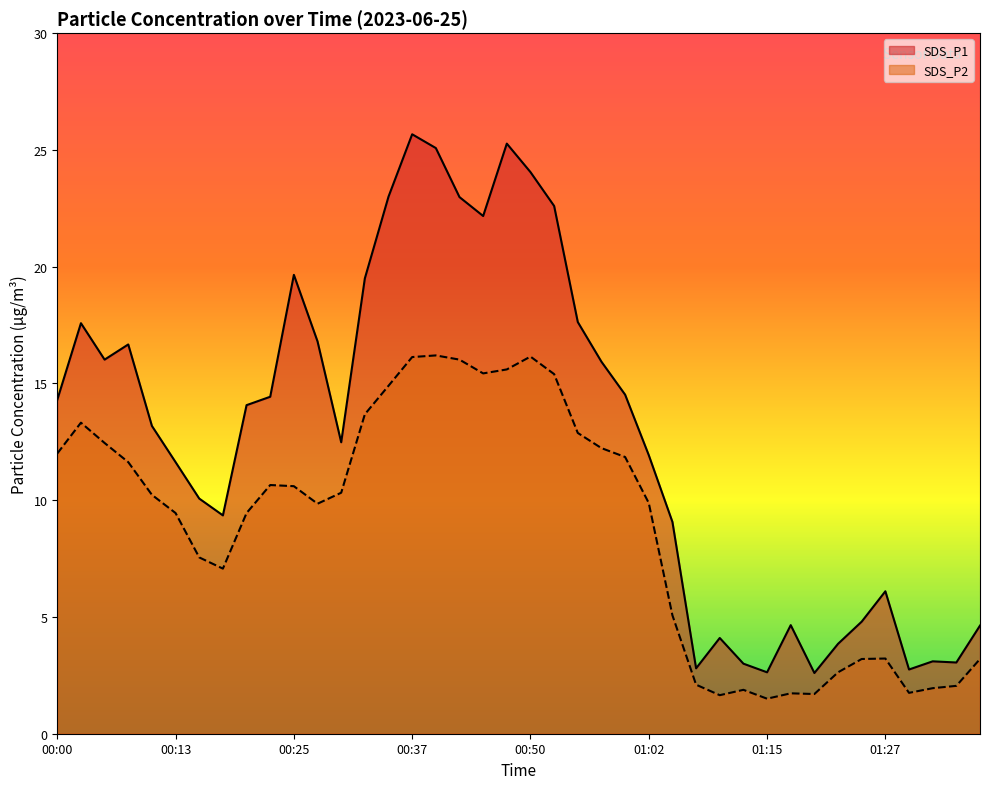

Which series has the widest spread of values?

SDS_P1